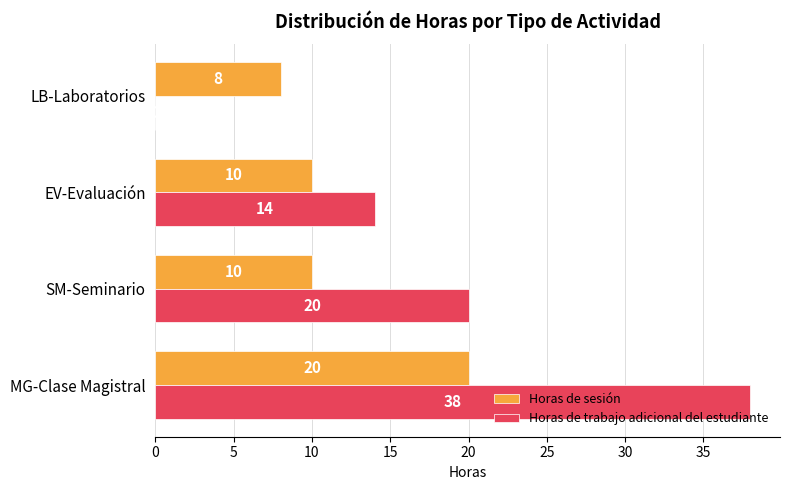

Between MG-Clase Magistral and LB-Laboratorios, which series saw the biggest shift?

Horas de trabajo adicional del estudiante